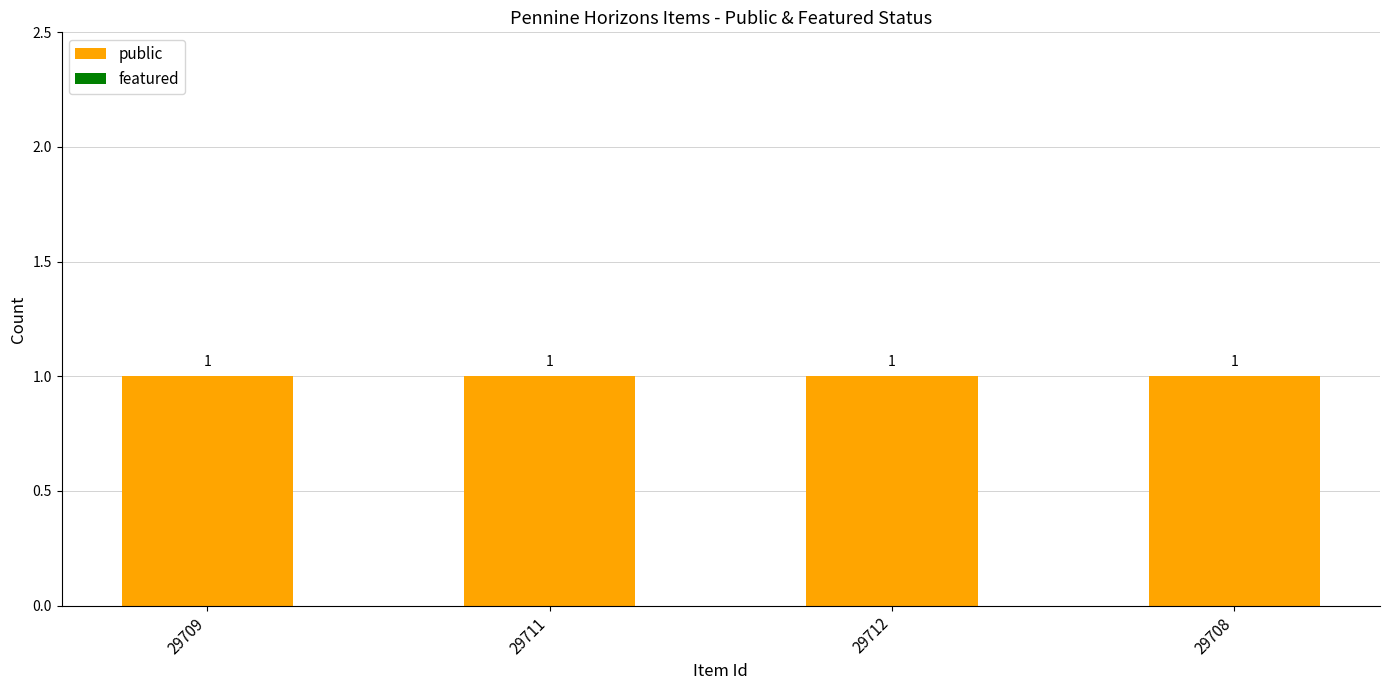

At which label does public reach its minimum?

29709